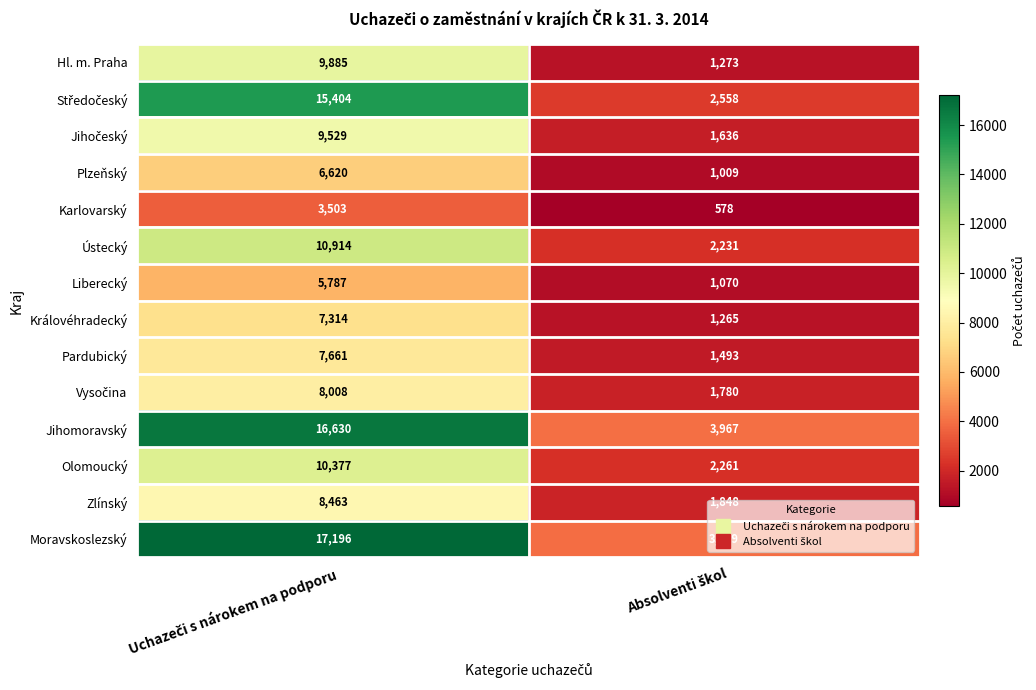

What is the maximum value shown in the chart?

17196